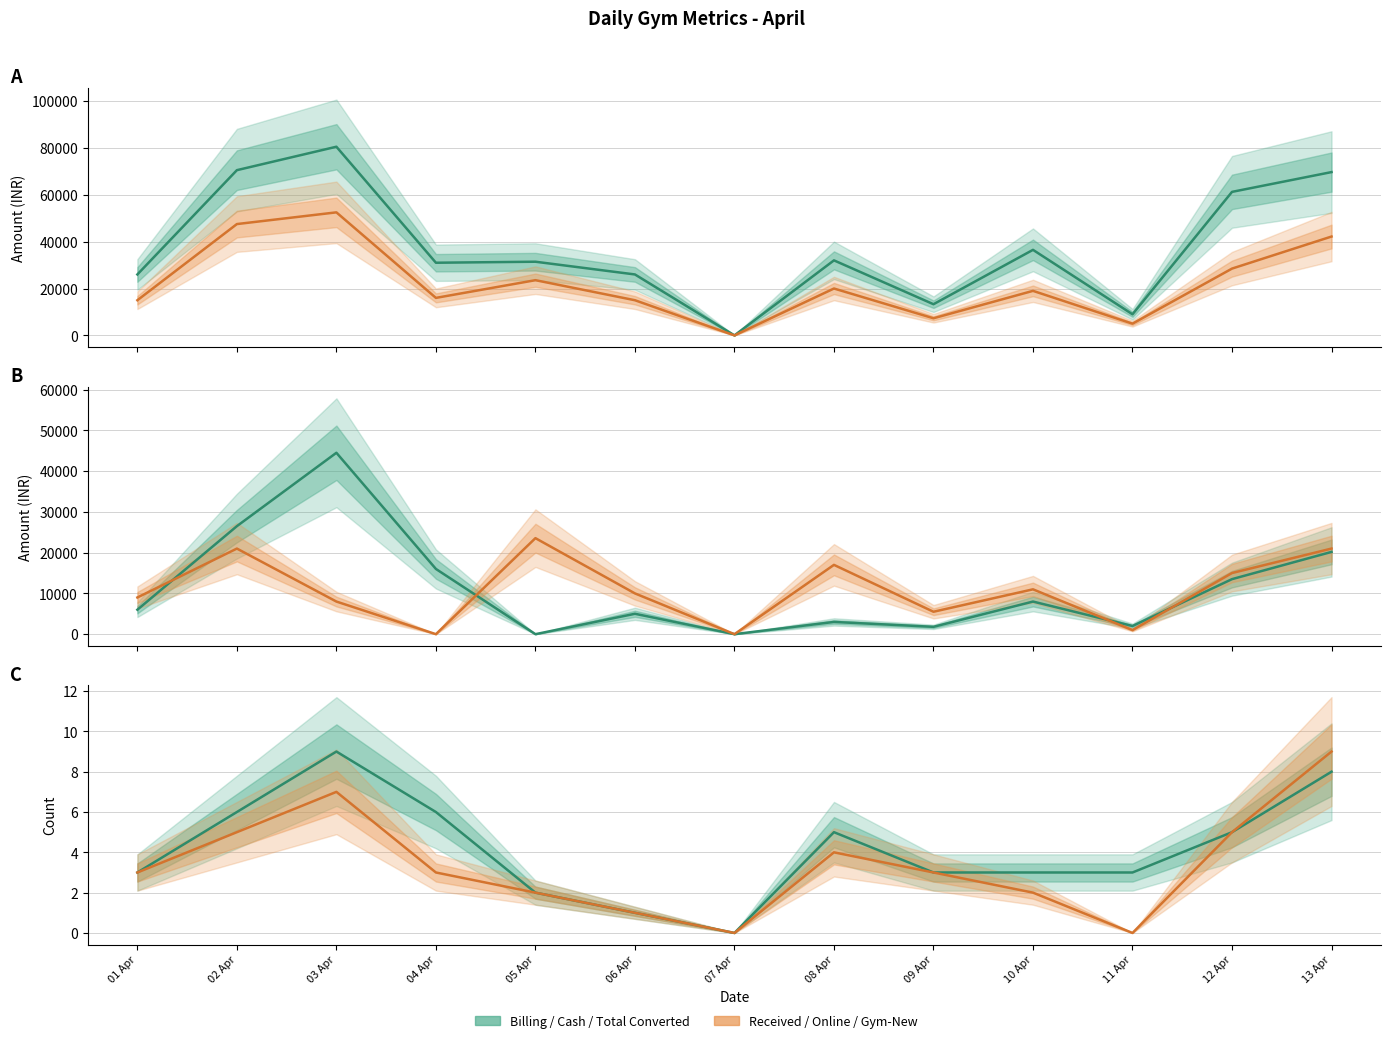

What is the value of the Total Client Converted point at the 8th from the left?

5